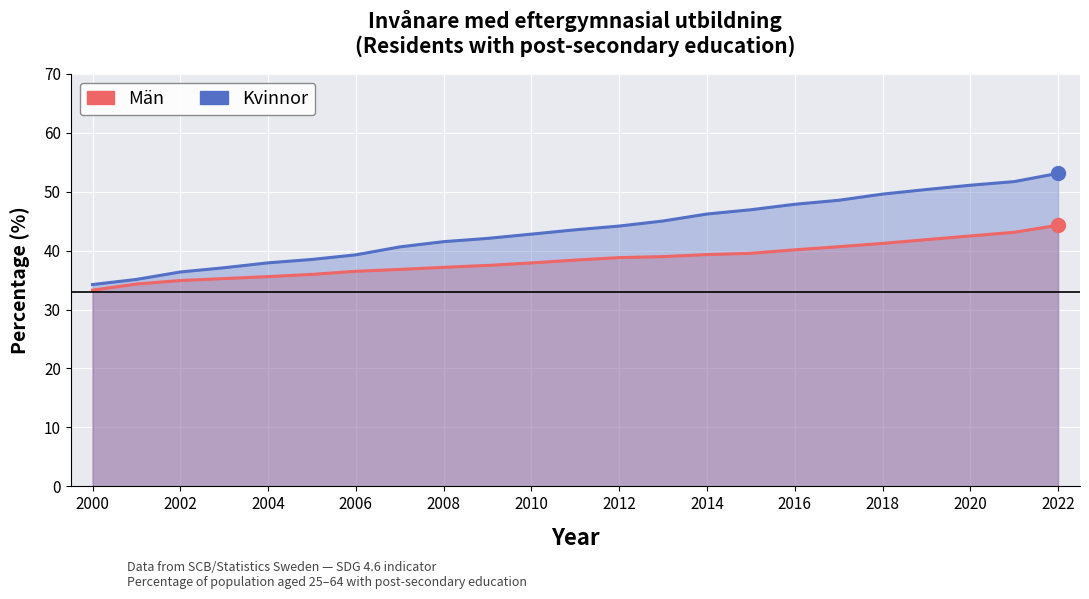

Reading left to right, transcribe all the data shown in this chart.

Män: 33.3	34.3	34.9	35.3	35.6	36.0	36.5	36.8	37.2	37.5	37.9	38.4	38.8	39.0	39.3	39.5	40.1	40.7	41.2	41.9	42.5	43.1	44.3
Kvinnor: 34.2	35.1	36.4	37.1	37.9	38.5	39.3	40.6	41.5	42.1	42.8	43.5	44.2	45.0	46.2	46.9	47.9	48.5	49.6	50.4	51.1	51.7	53.1